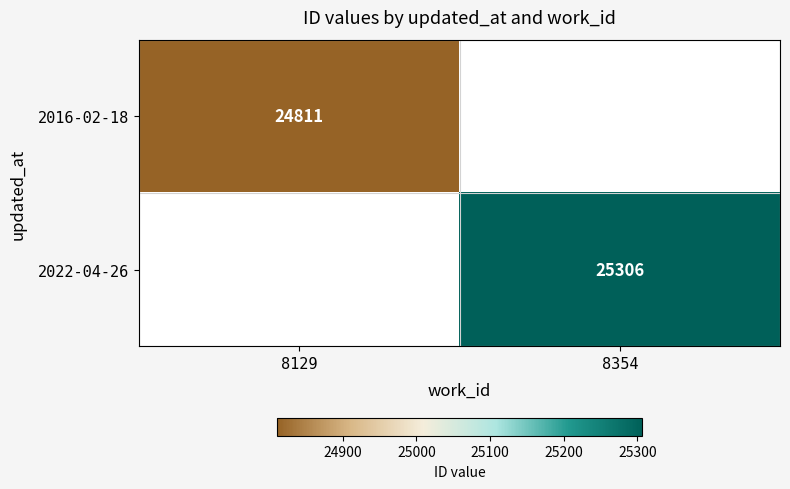

Is it true that 2022-04-26 equals 25306 at 8354?

True